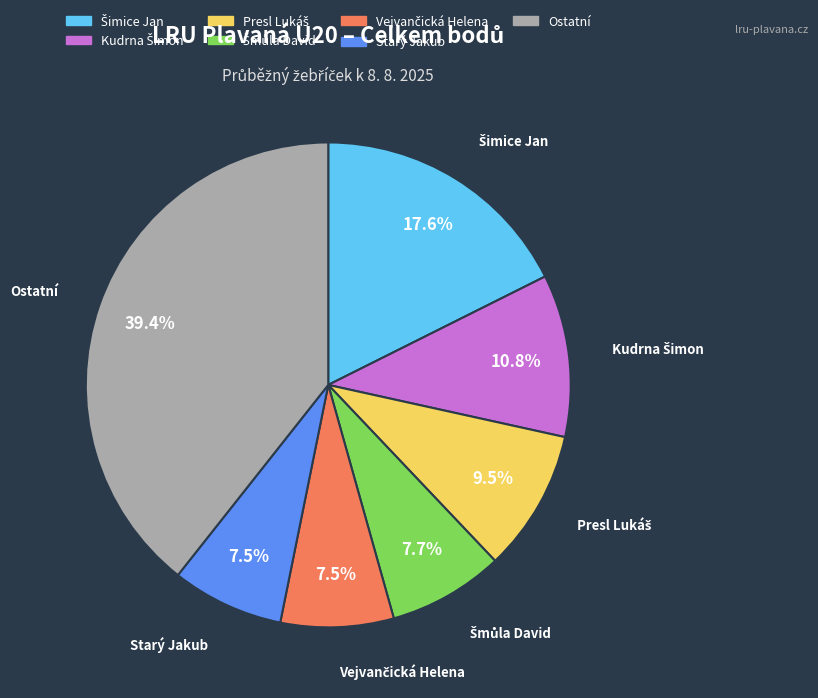

Is there any slice that represents more than half of the pie?

No